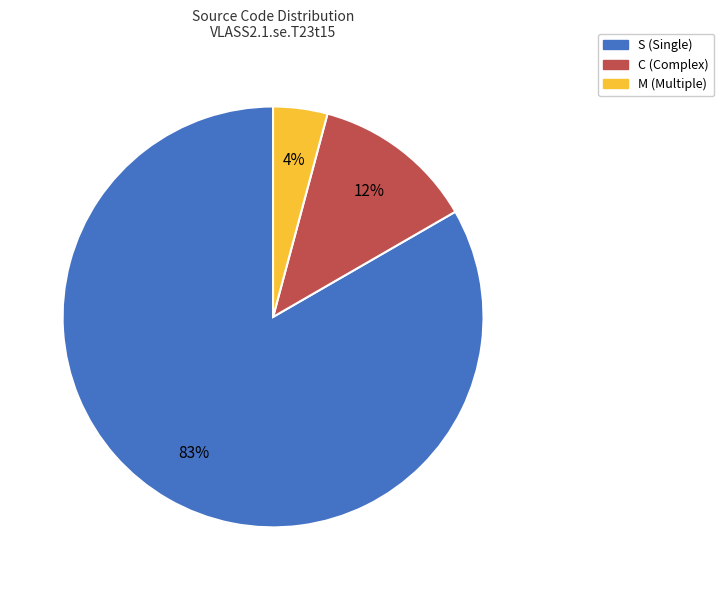

Combined, do S (Single) and M (Multiple) account for over 50%?

Yes